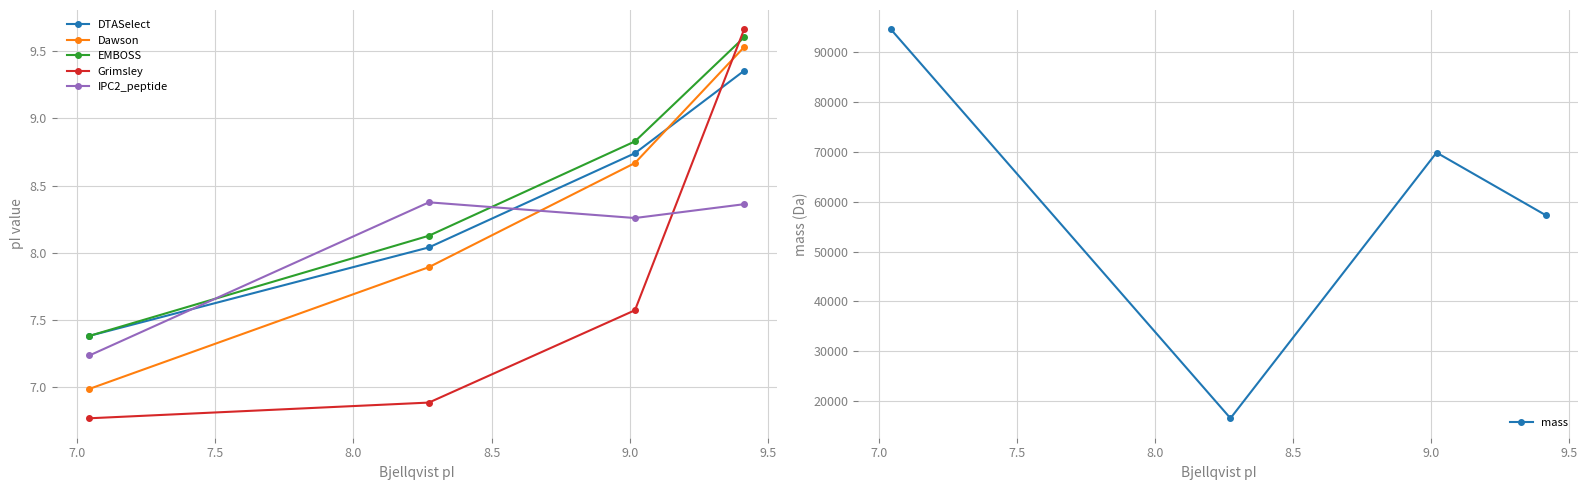

What is the value of the mass point at the 4th from the left?

57284.9